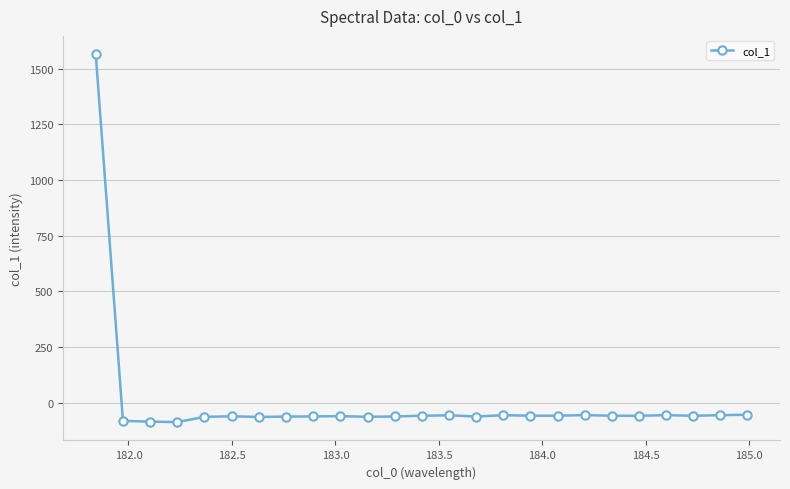

How many values are above zero?

1